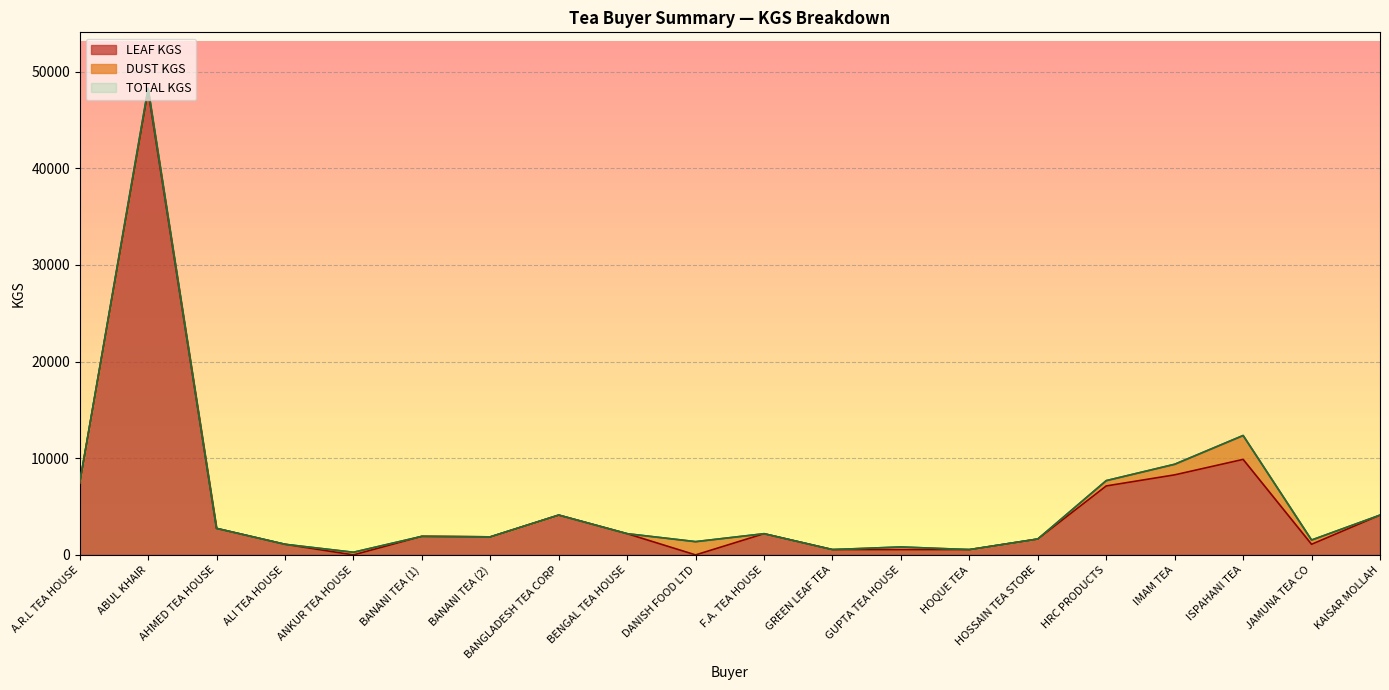

What value does the LEAF KGS series have at IMAM TEA?

8281.0